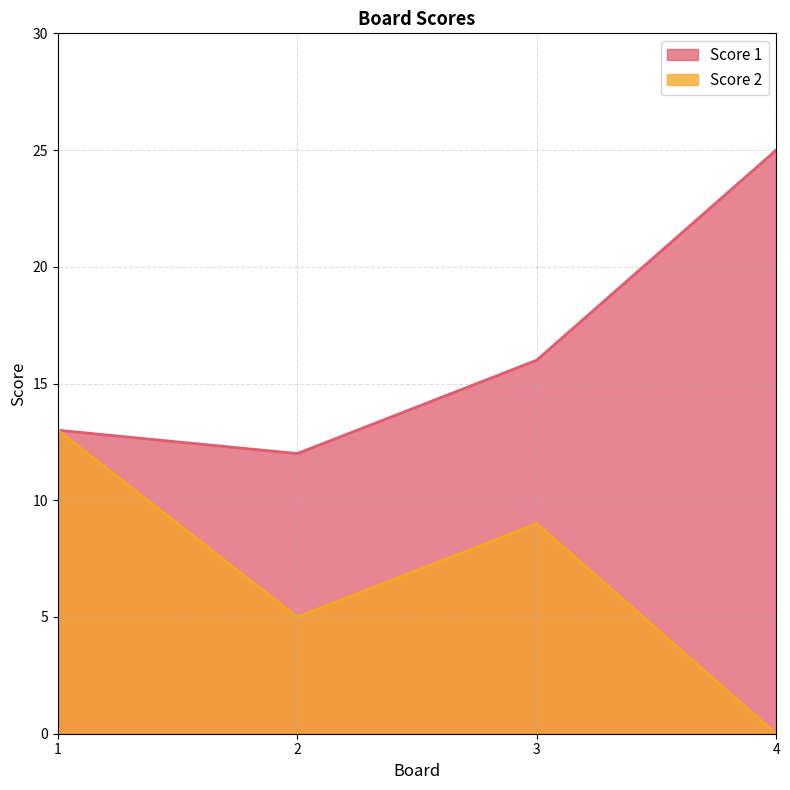

In Score 2, how many points are higher than both neighbors (excluding endpoints)?

1